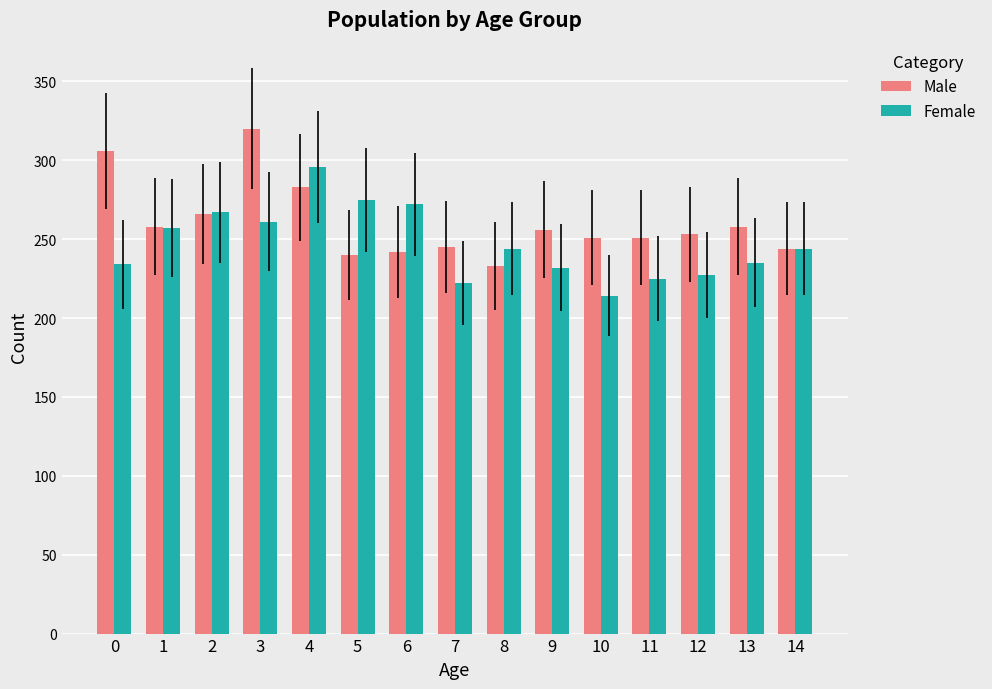

What is the total value across all series at 14?

488